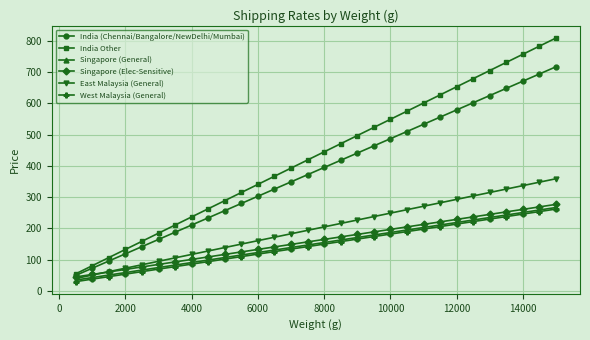

True or false: India Other and Singapore (General) intersect in this chart.

False